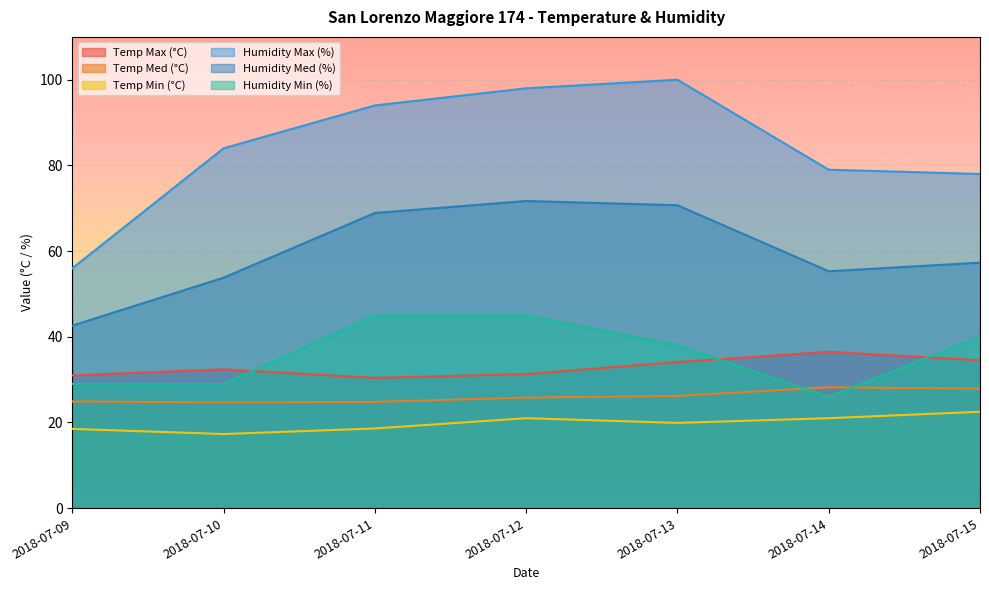

What is the sum of all Temp Min (°C) values?

138.8